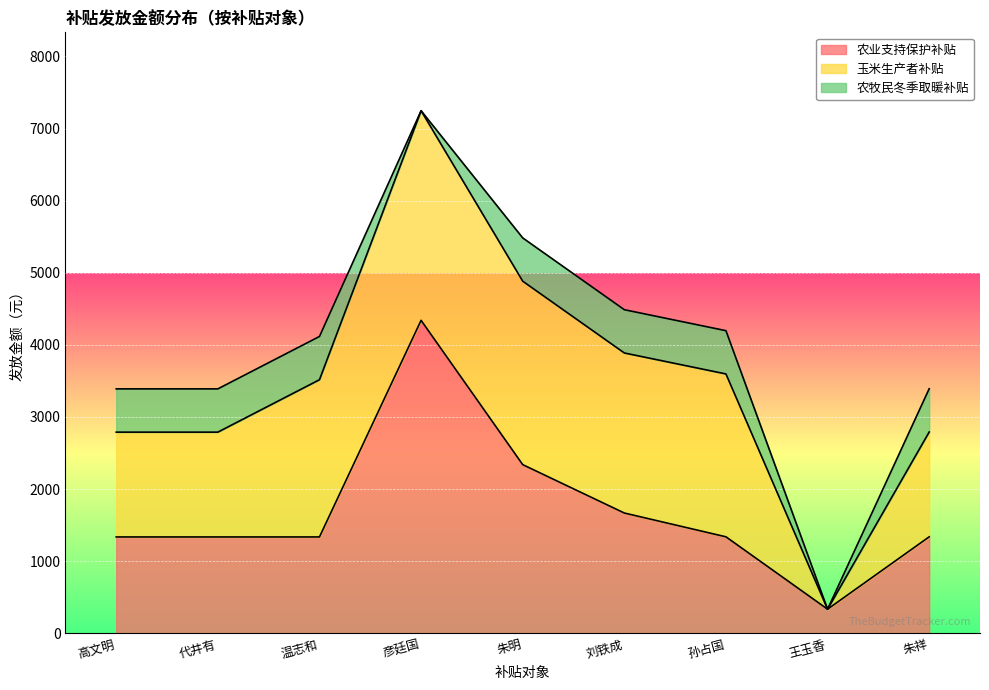

Between which two adjacent categories do 农业支持保护补贴 and 玉米生产者补贴 first intersect?

温志和 and 彦廷国